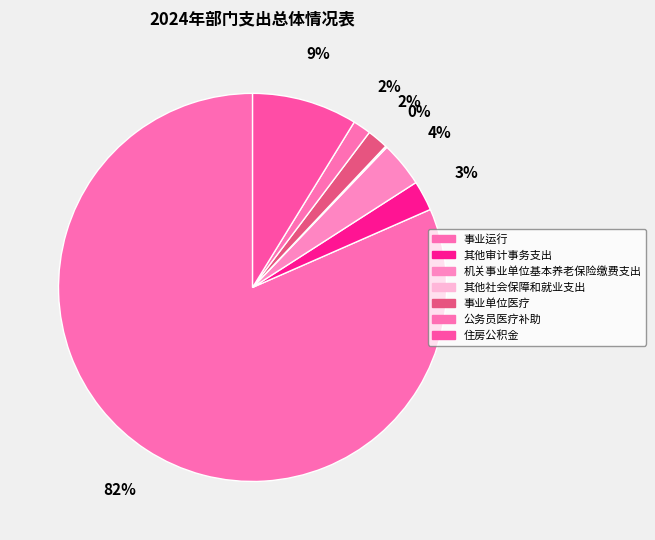

How many segments does this pie chart have?

7